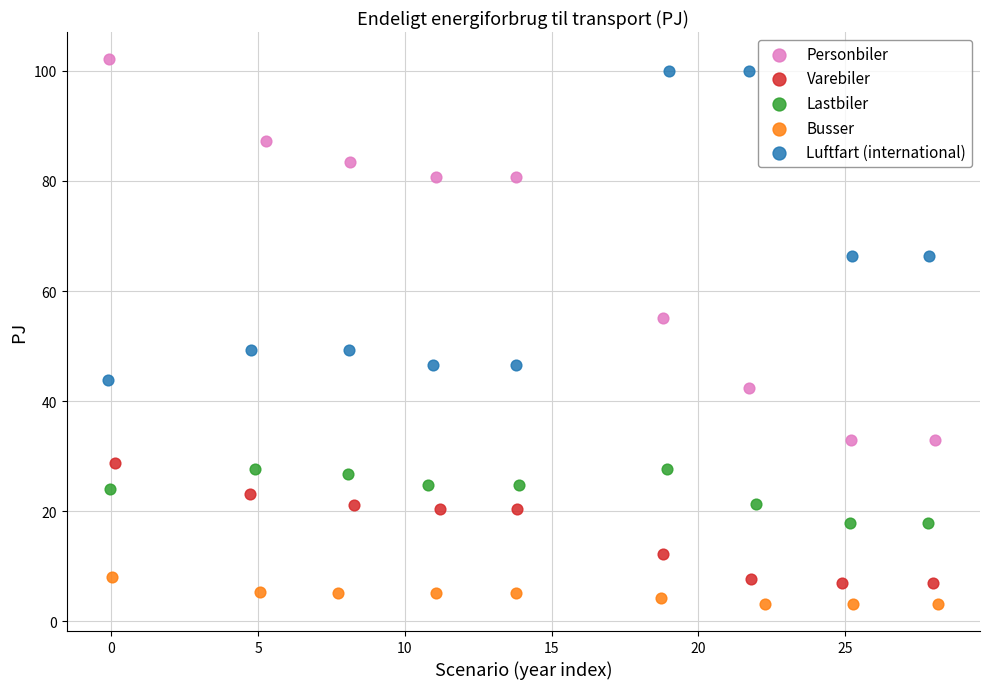

What are all the series names shown in the legend?

Personbiler, Varebiler, Lastbiler, Busser, Luftfart (international)